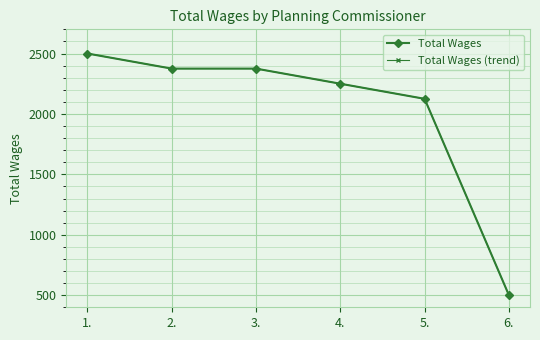

What position from the left is 5.?

5